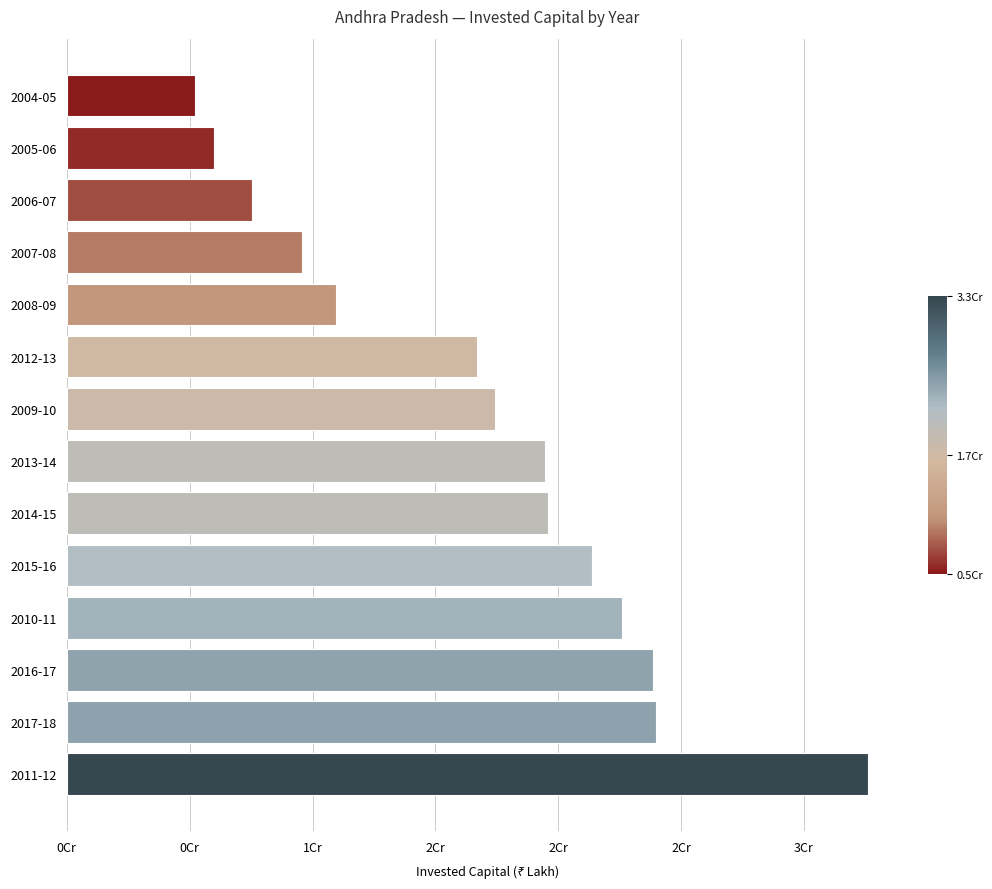

What is the difference between the second highest and minimum values?

18793992